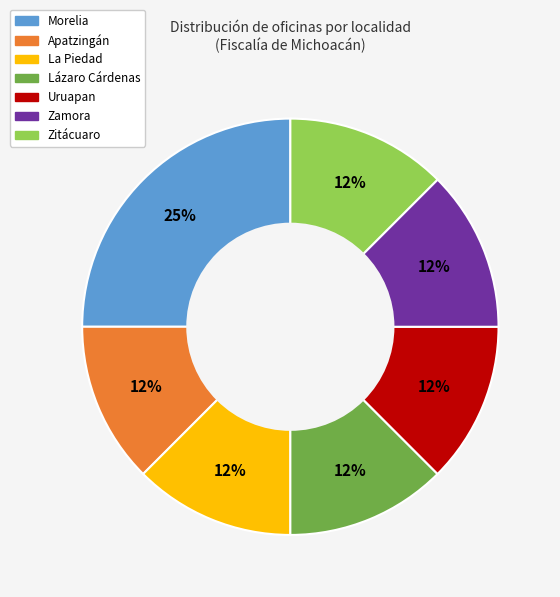

Is there a majority slice in this chart?

No